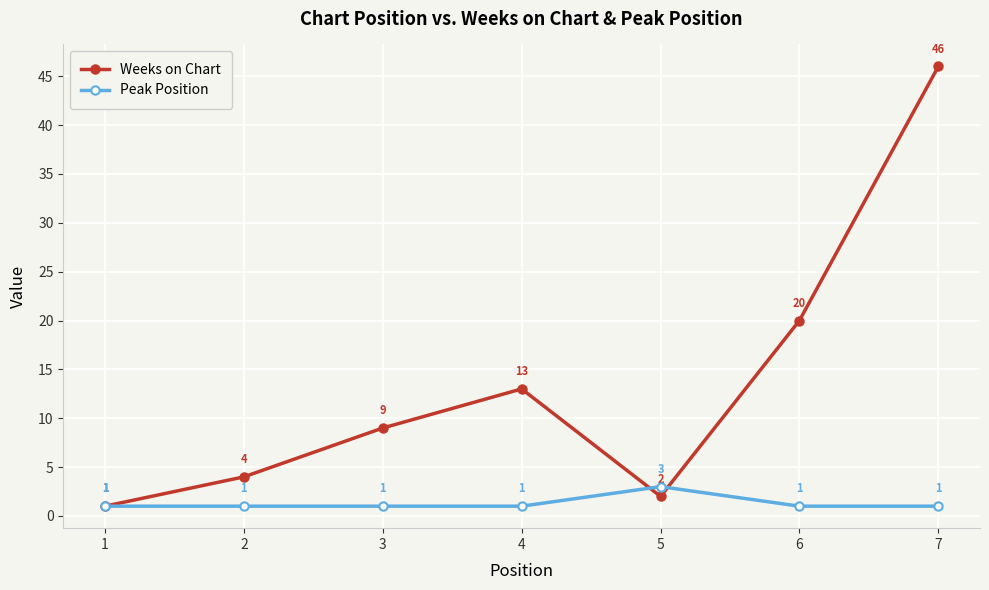

What is the approximate value of Weeks on Chart at 4?

13